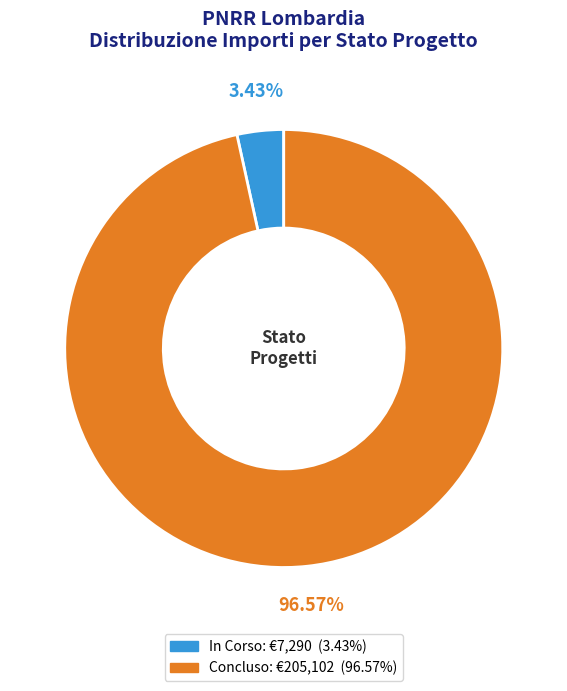

Is there any slice that represents more than half of the pie?

Yes